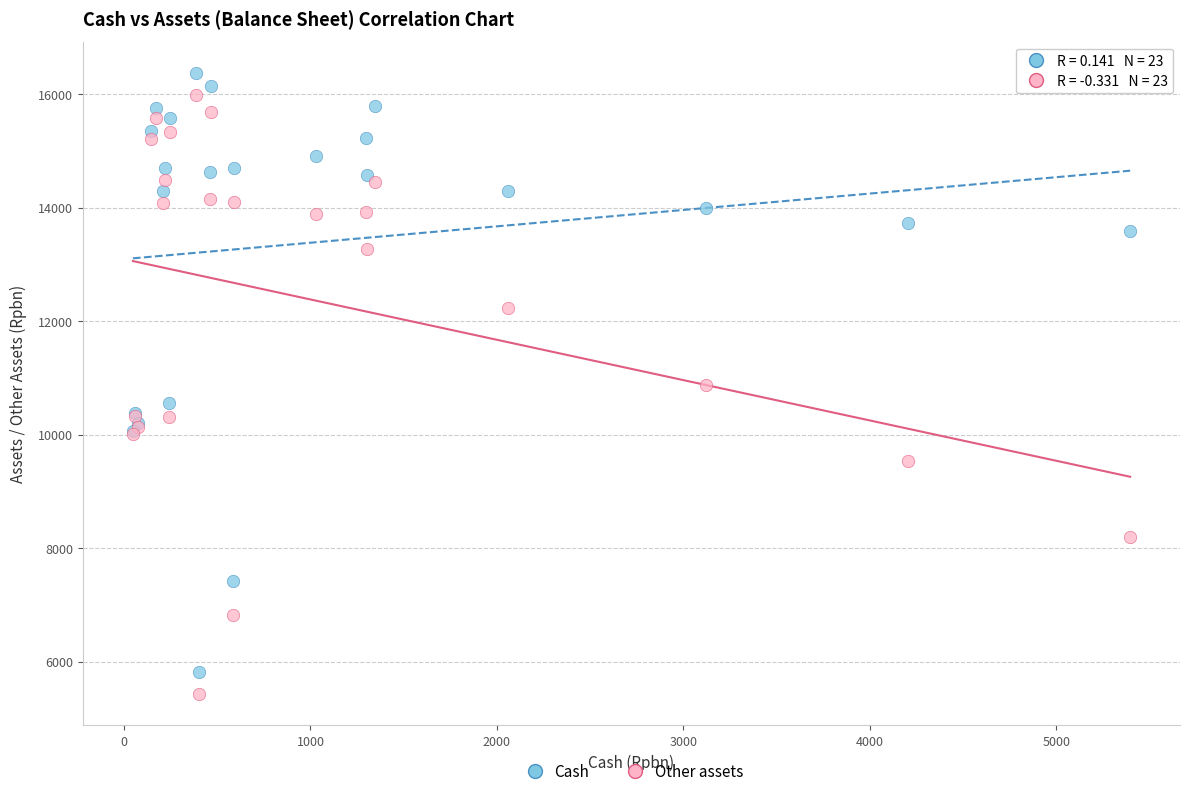

What is the X range (max minus min) for the scatter plot?

5347.0